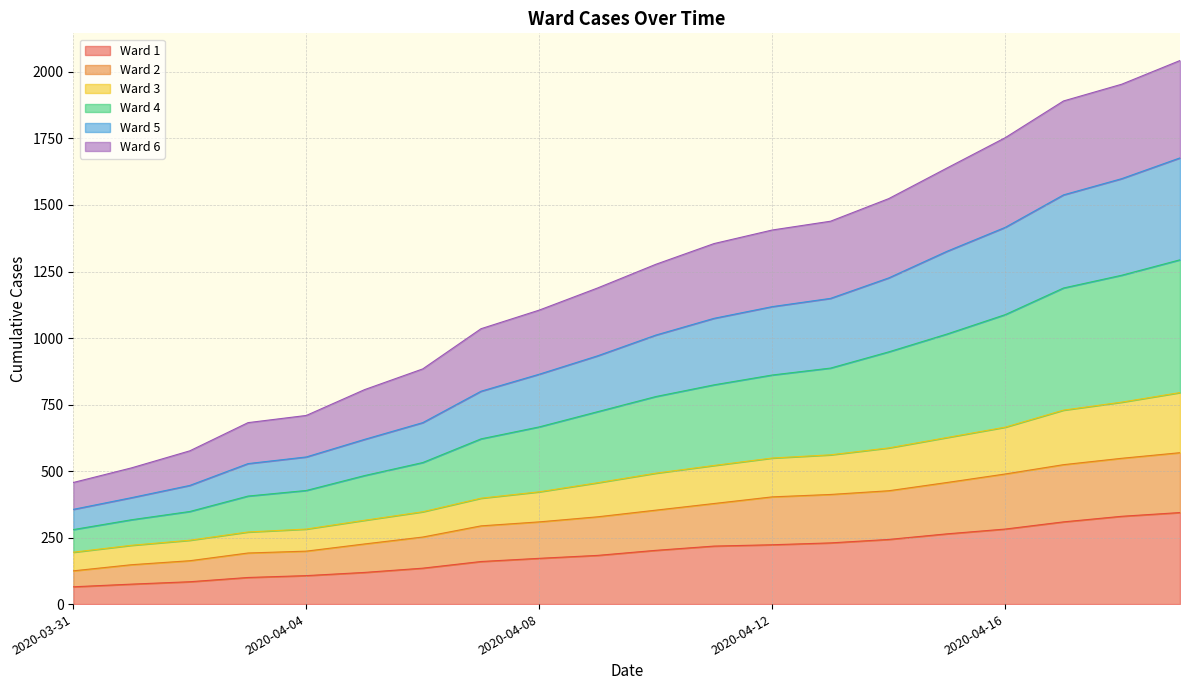

Does the chart display data point markers on the line(s)?

No